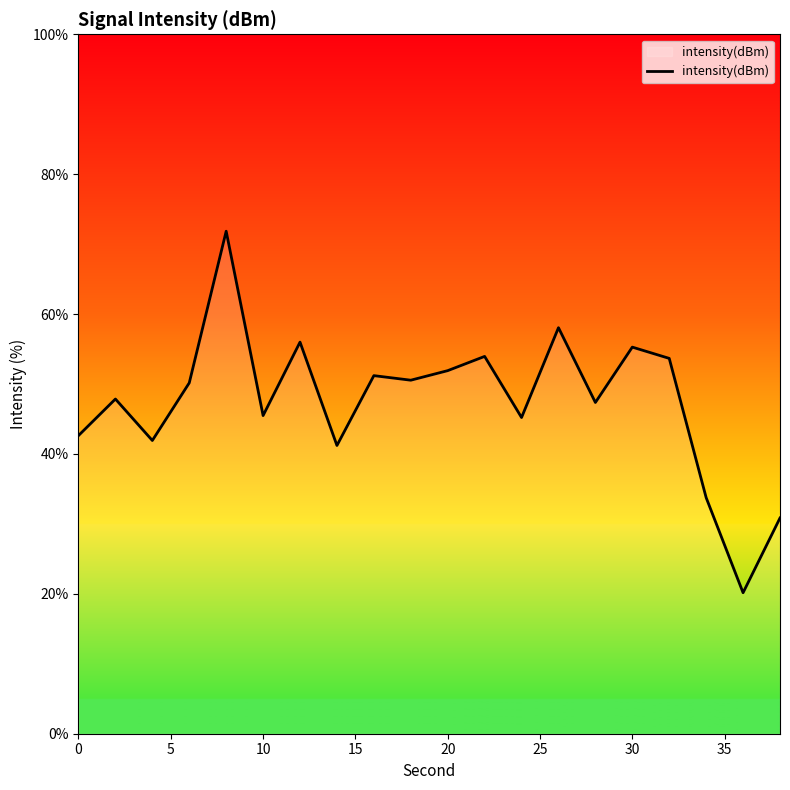

What is the greatest value displayed?

71.8